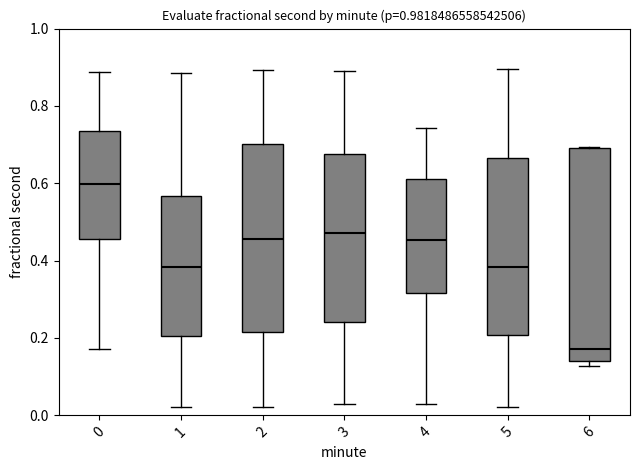

Reading left to right, transcribe this box plot: for each box, give where its median line is, the range the box spans, and where its two whiskers end, as read against the y-axis. The values are not printed on the chart, so give them approximately, as read against the axis.

0: median 0.60, box 0.46 to 0.74, whiskers 0.18 to 0.88
1: median 0.38, box 0.20 to 0.56, whiskers 0.02 to 0.88
2: median 0.46, box 0.22 to 0.70, whiskers 0.02 to 0.90
3: median 0.48, box 0.24 to 0.68, whiskers 0.02 to 0.90
4: median 0.46, box 0.32 to 0.62, whiskers 0.02 to 0.74
5: median 0.38, box 0.20 to 0.66, whiskers 0.02 to 0.90
6: median 0.18, box 0.14 to 0.70, whiskers 0.12 to 0.70